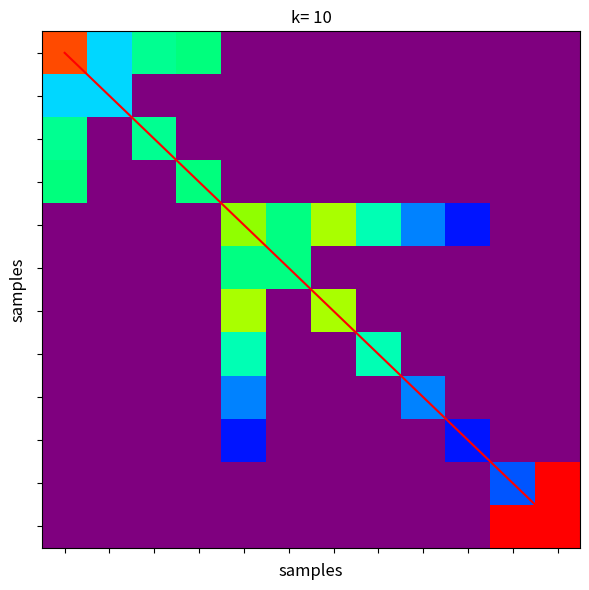

What is the total value across all series at 11?

497